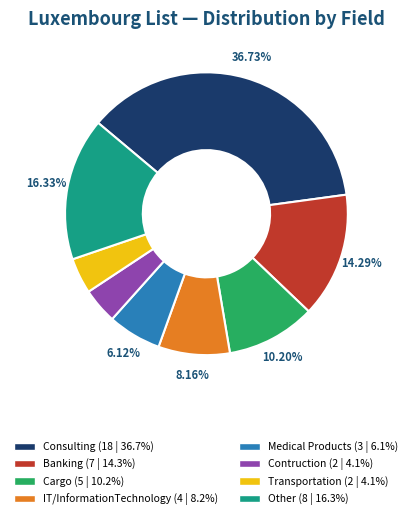

Does any single category account for the majority?

No